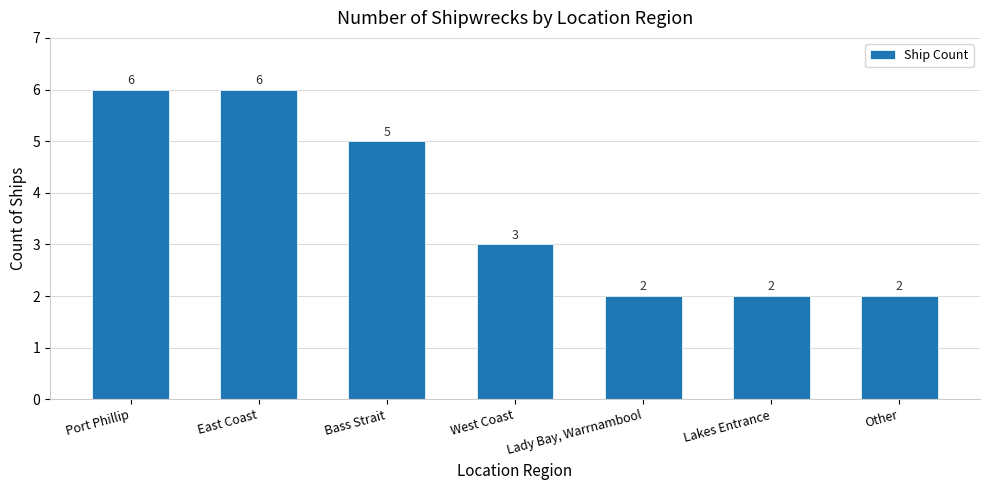

What is the label of the 7th bar from the right?

Port Phillip